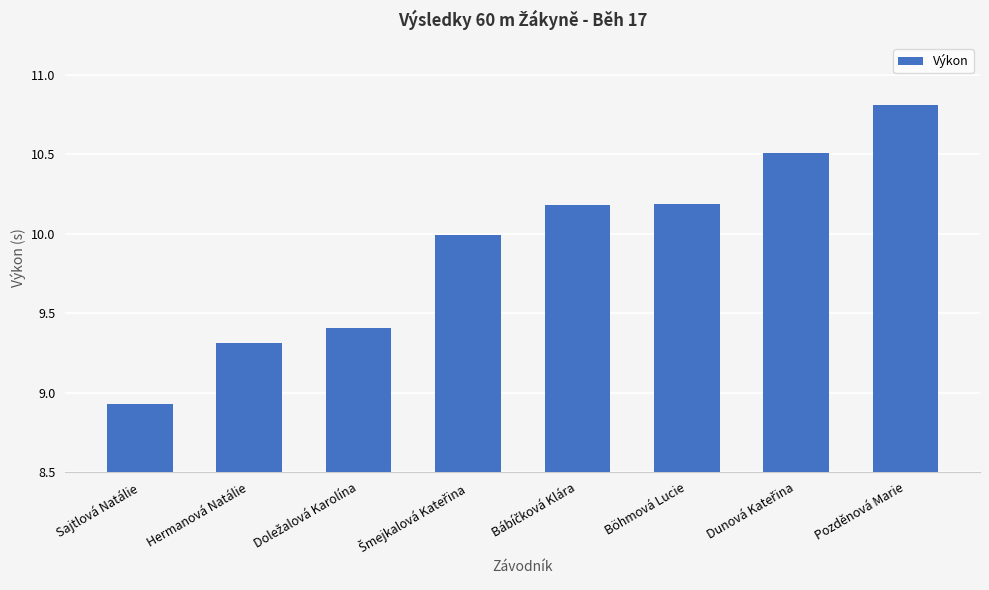

Where is the data nearest to the value 9?

Sajtlová Natálie